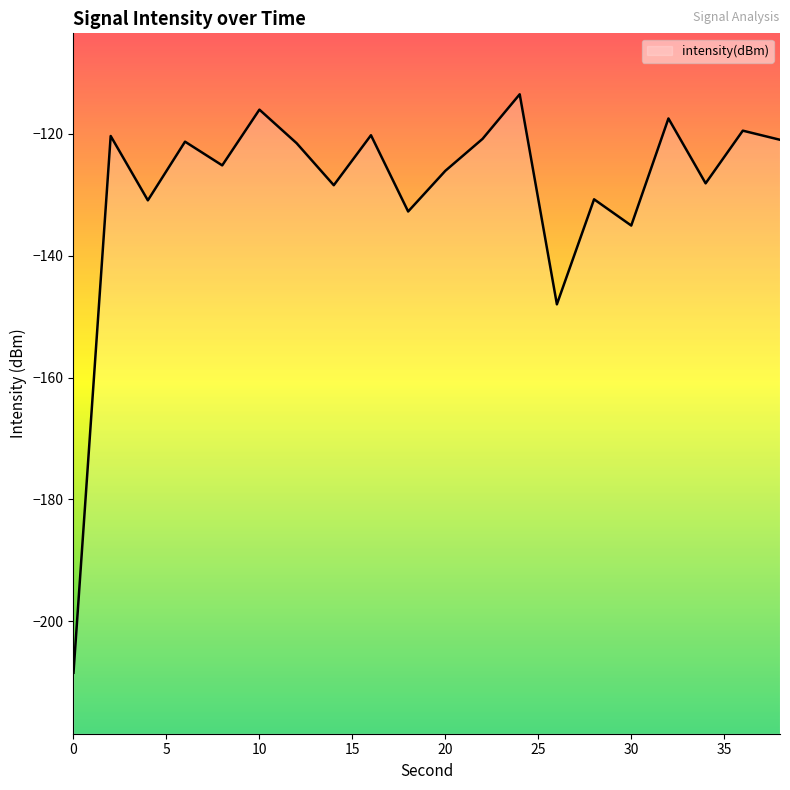

Rank the categories by value from highest to lowest.

24, 10, 32, 36, 16, 2, 22, 38, 6, 12, 8, 20, 34, 14, 28, 4, 18, 30, 26, 0